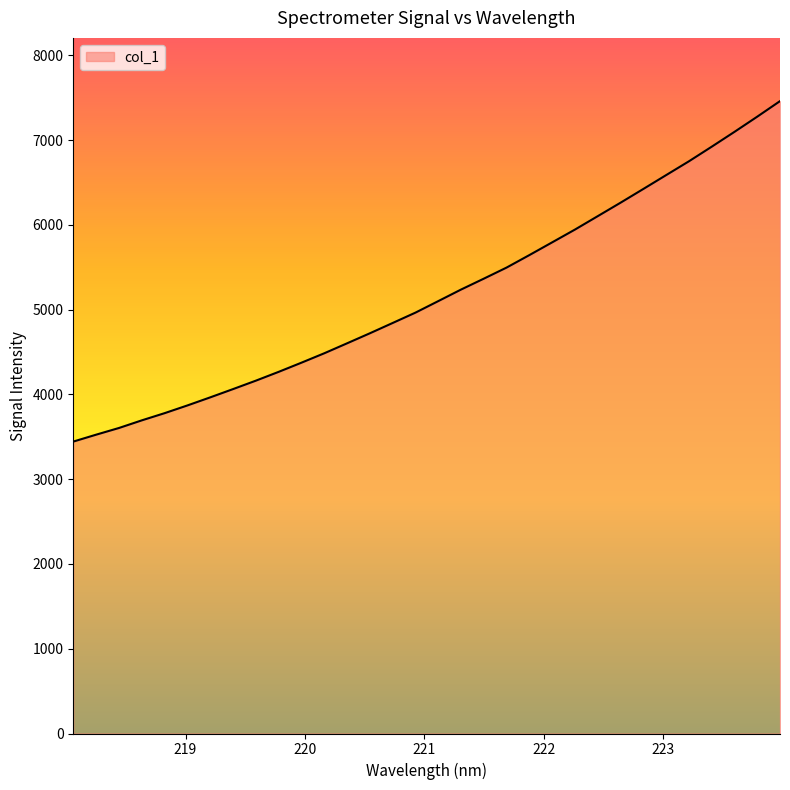

What is the smallest value displayed?

3443.8